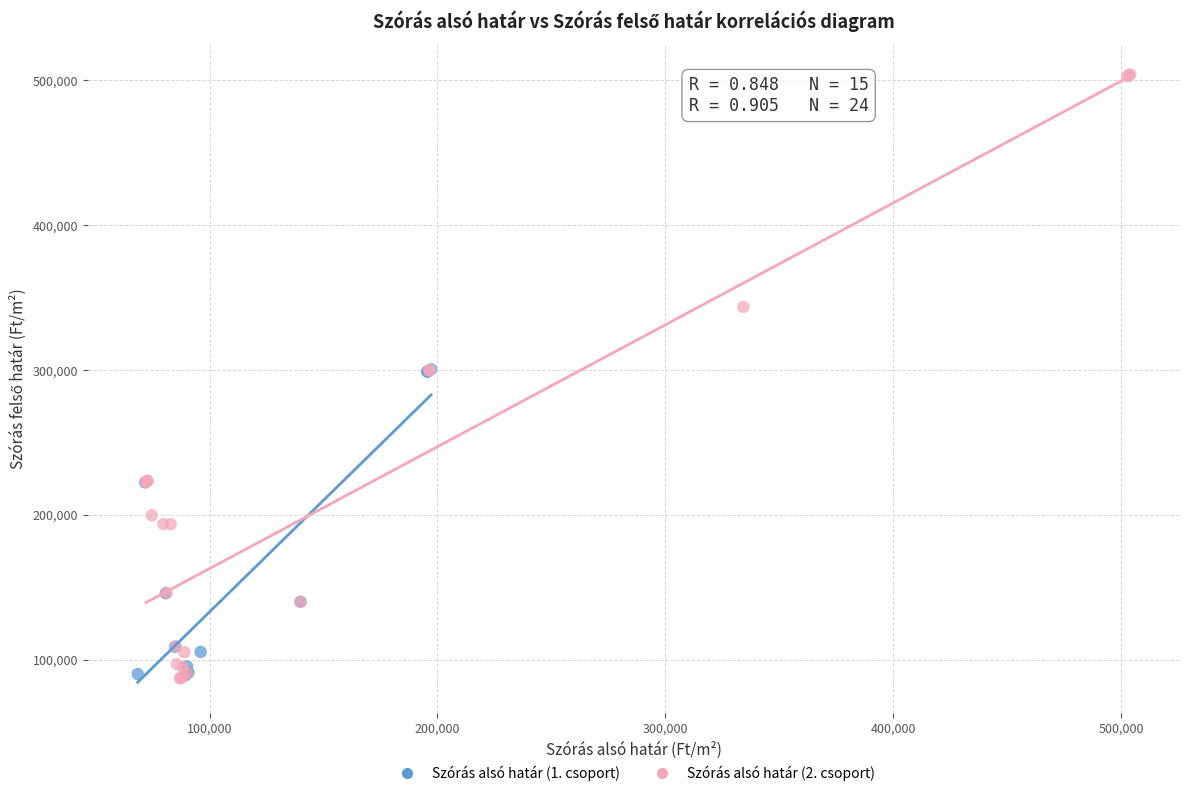

Which series has the widest spread of Y values?

Szórás alsó határ (2. csoport)